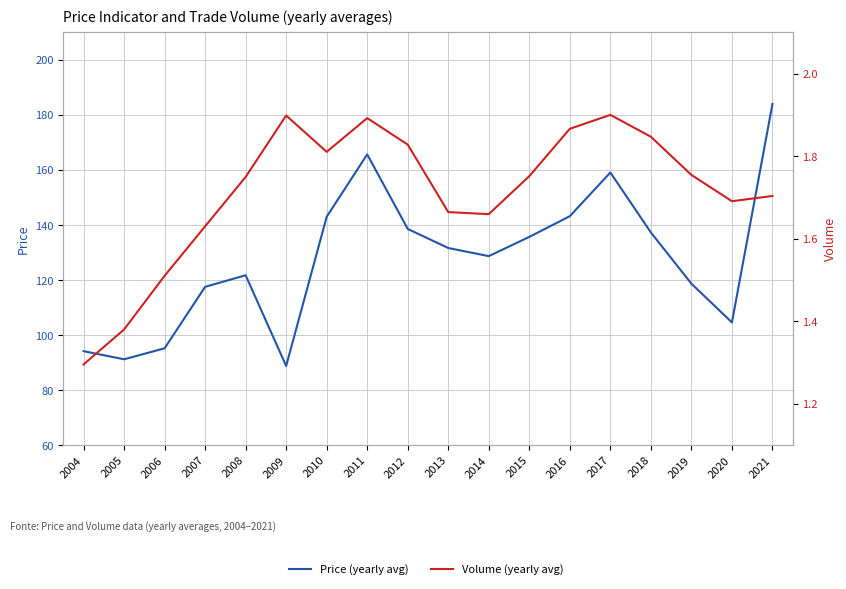

How many interior local peaks does the Volume (yearly avg) series have?

3